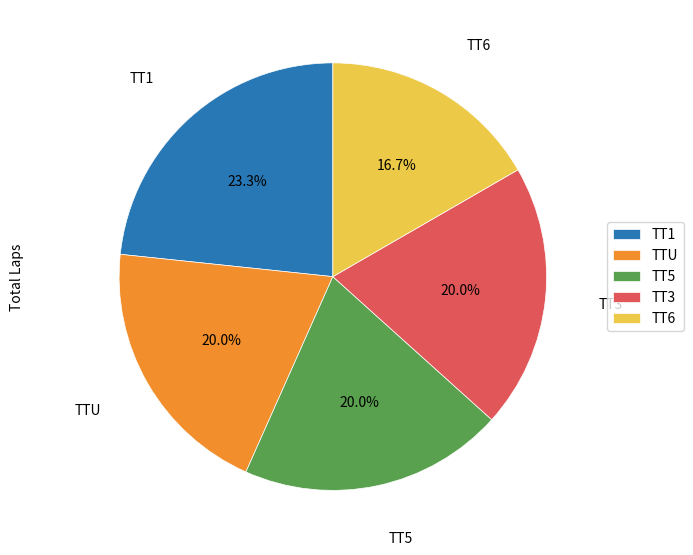

Count the number of slices in the pie.

5